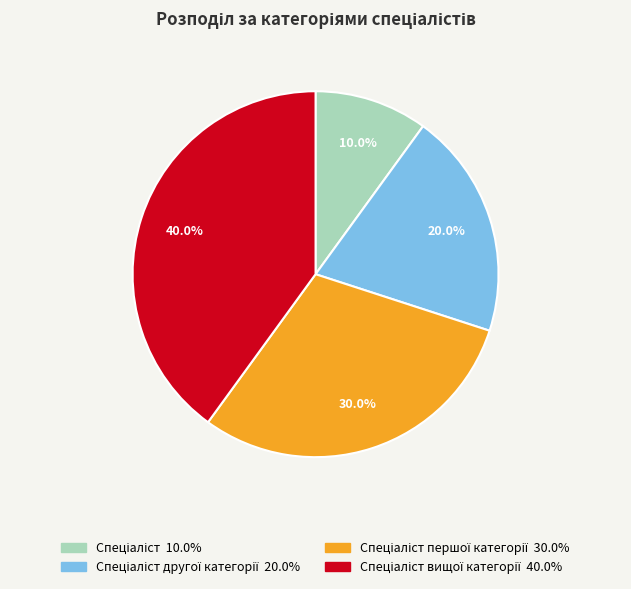

Count the number of slices in the pie.

4